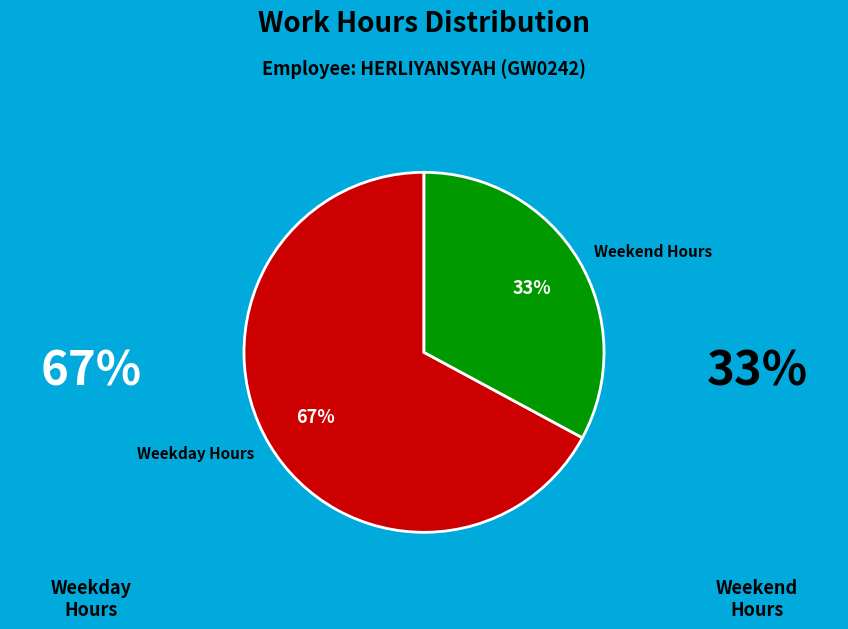

Which category has the smallest portion of the pie?

Weekend Hours